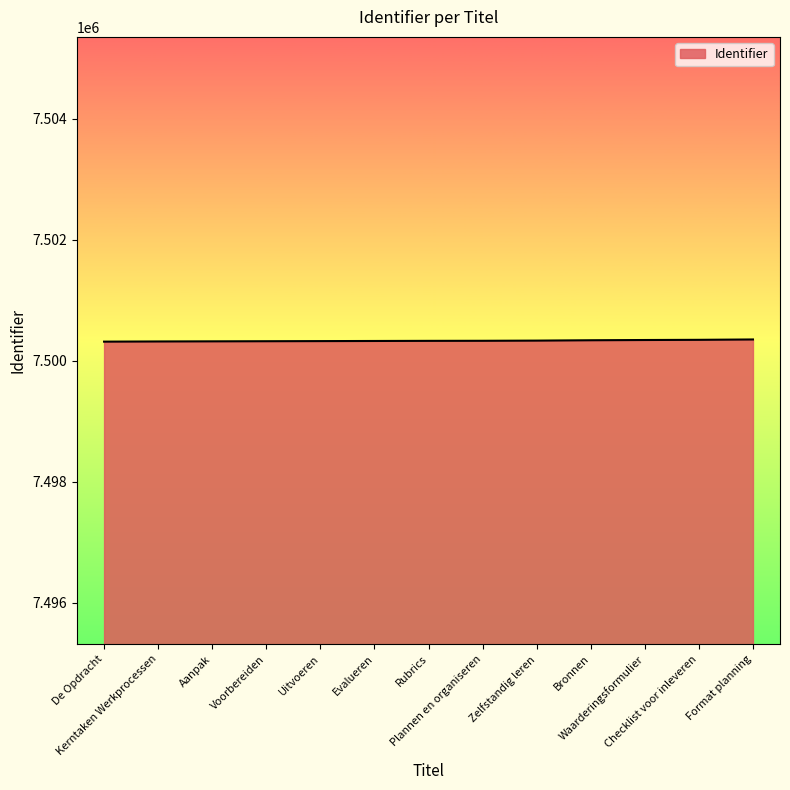

What is the minimum value shown in the chart?

7500314